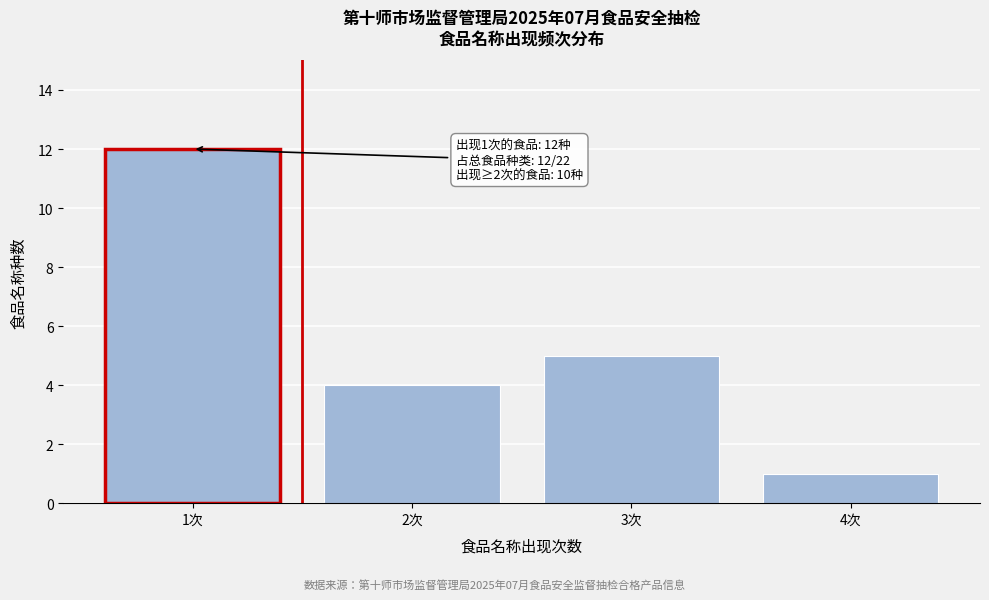

Reading right to left, list all the values displayed in this chart.

1	5	4	12